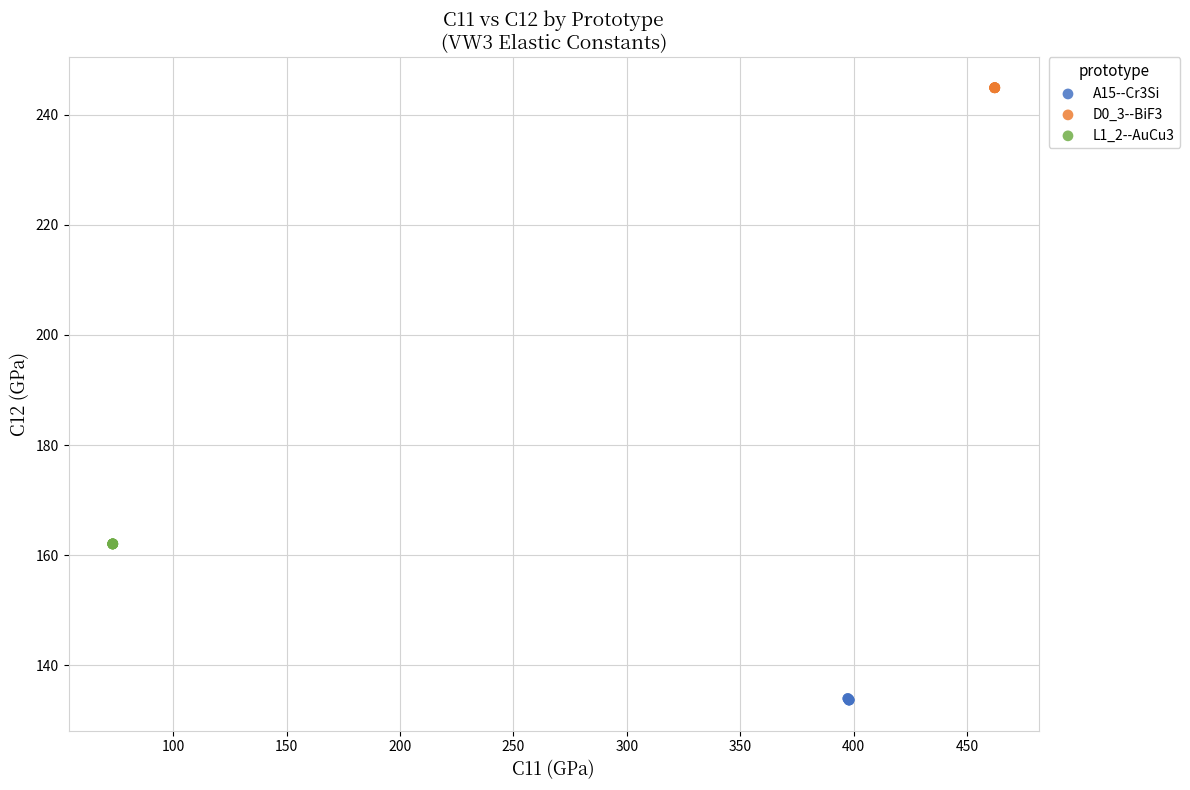

Which series contains the lowest Y value?

A15--Cr3Si